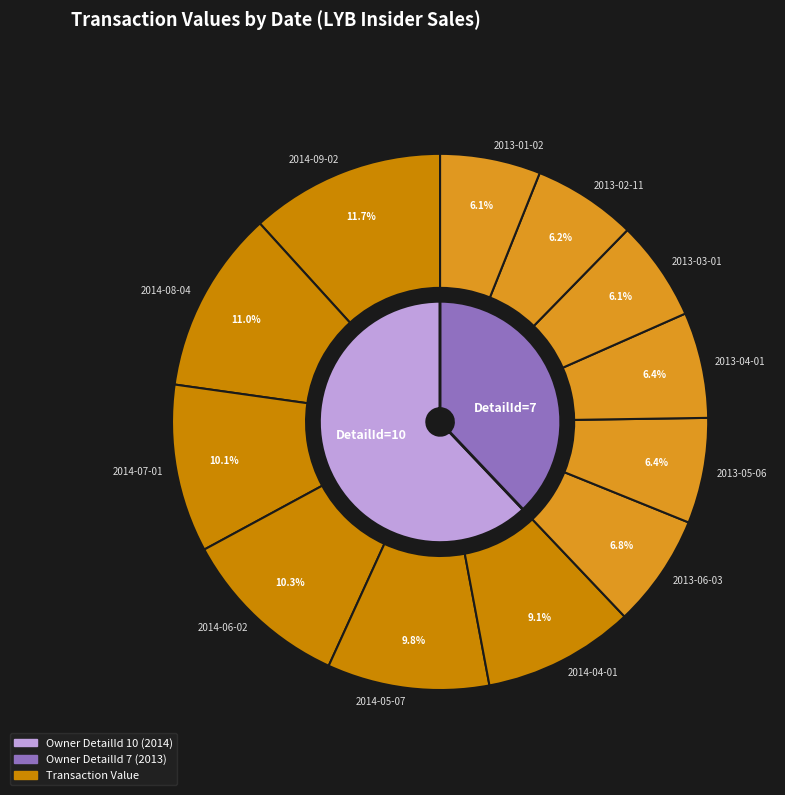

Which slice is the largest?

2014-09-02